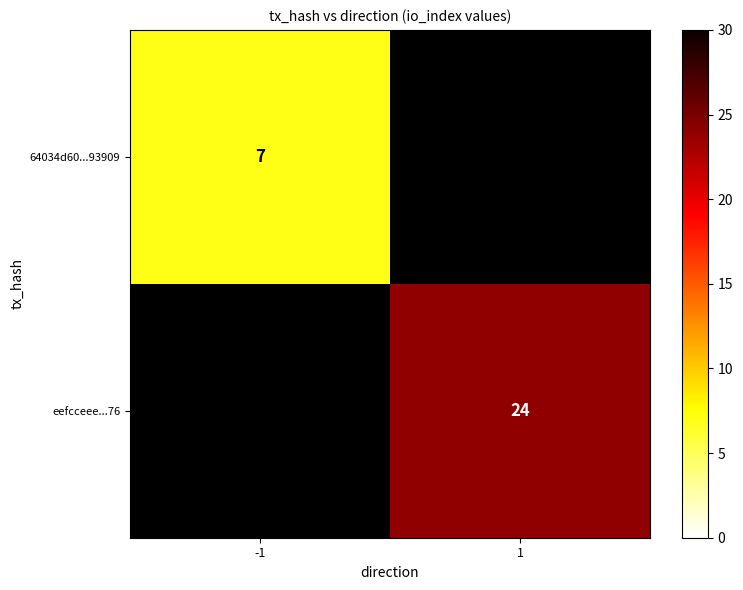

True or false: eefcceee...76 has a value of 9 at 1.

False